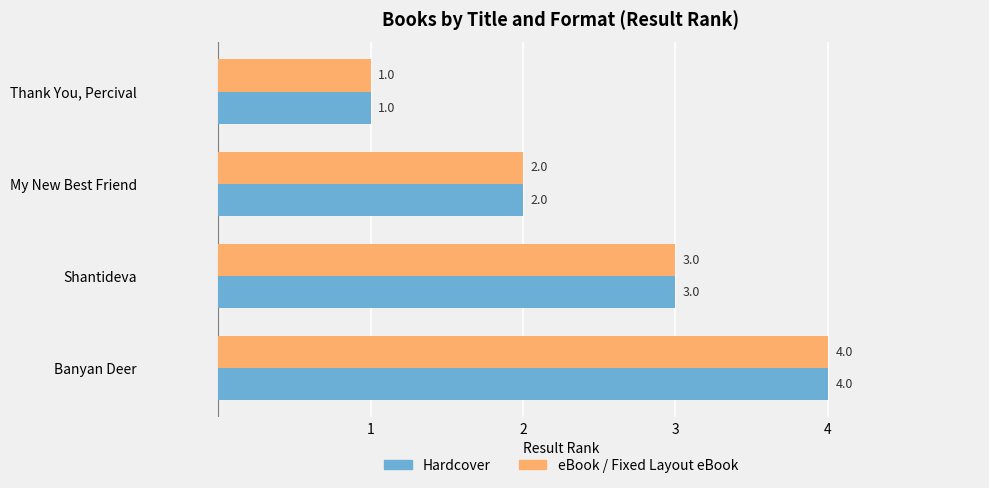

What is the total value across all series at Shantideva?

6